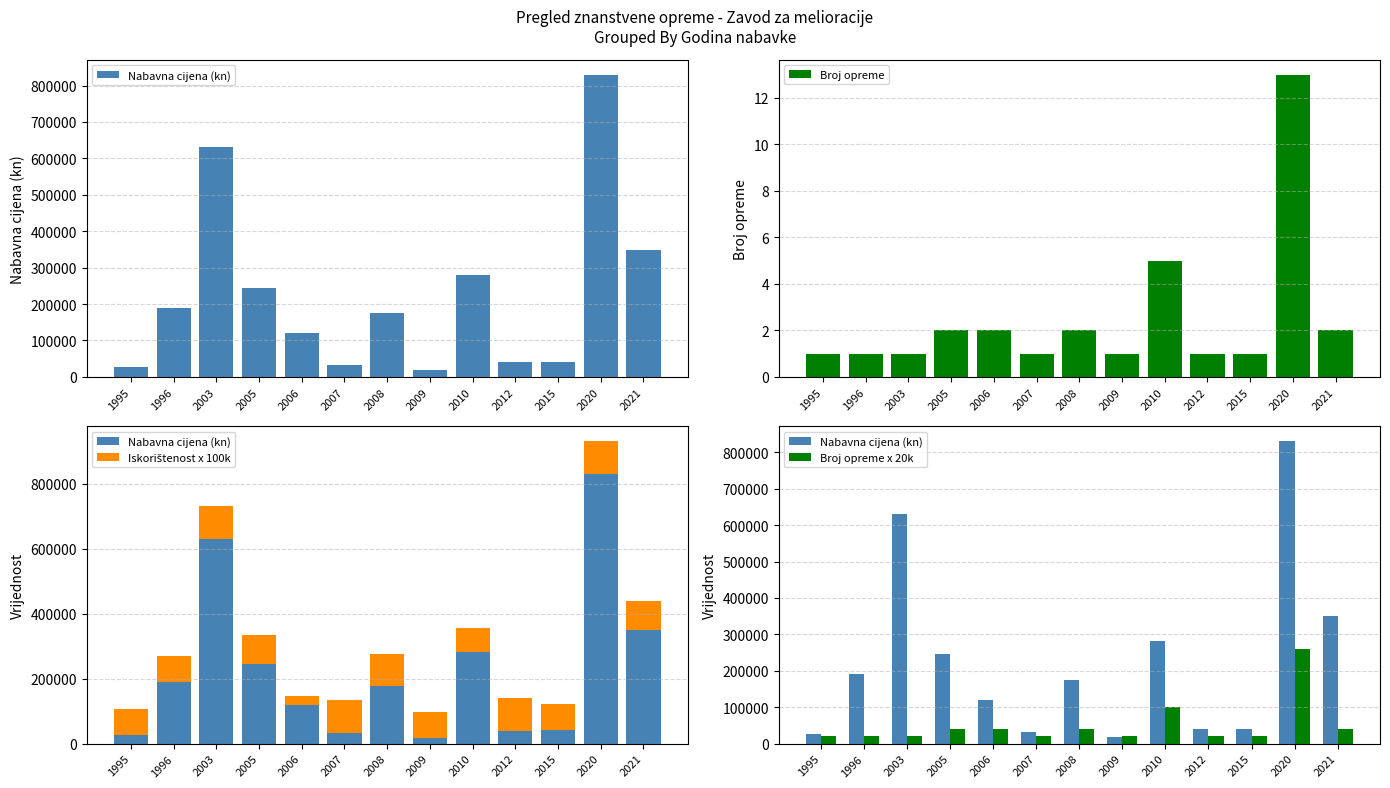

What is the spread (max minus min) of values at 2012?

99999